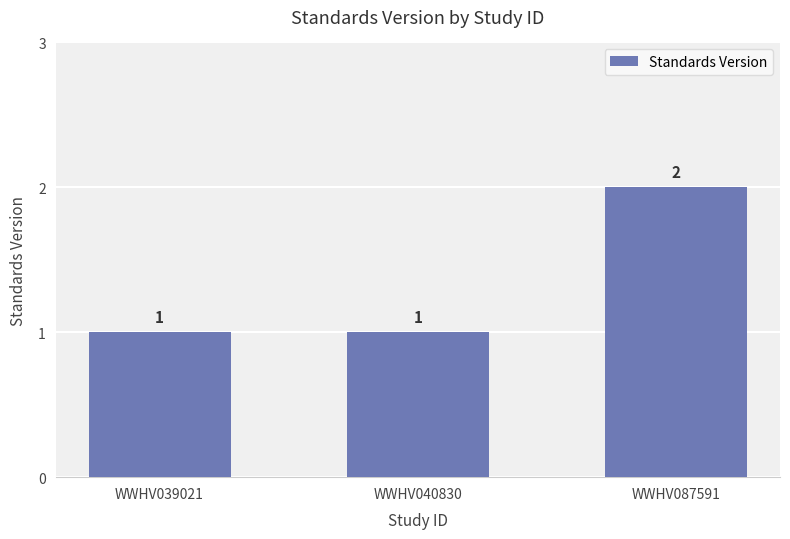

Count the values in the range 1 to 2.

3